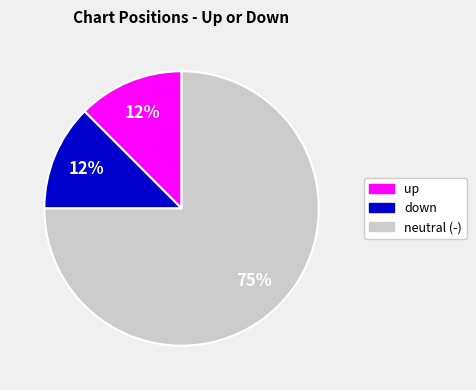

To the nearest percent, what is the average slice percentage?

33%